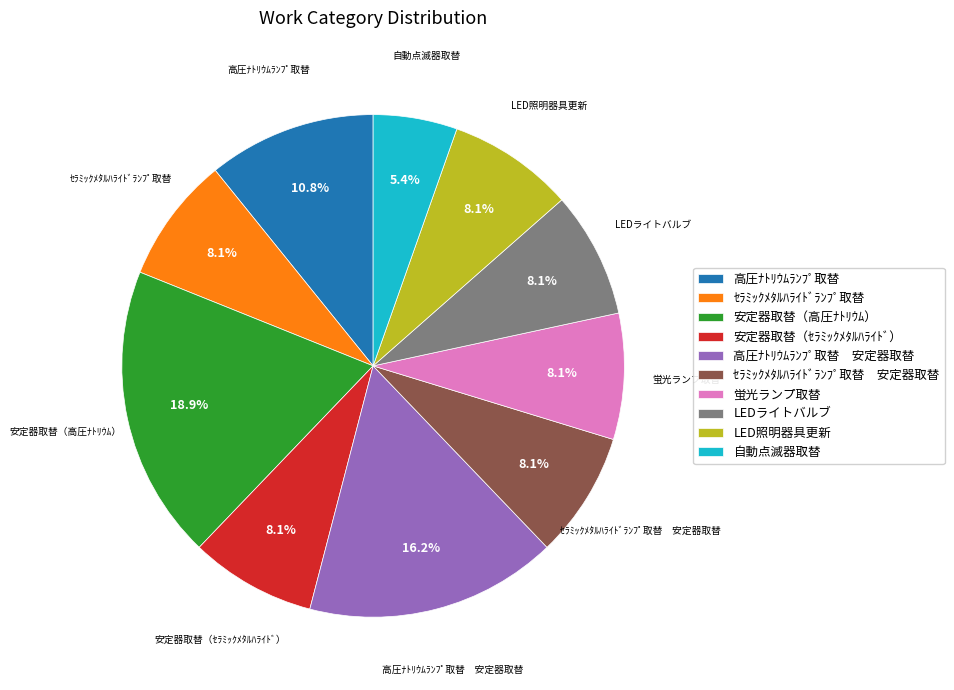

Which has a higher value, 高圧ﾅﾄﾘｳﾑﾗﾝﾌﾟ取替 or 自動点滅器取替?

高圧ﾅﾄﾘｳﾑﾗﾝﾌﾟ取替